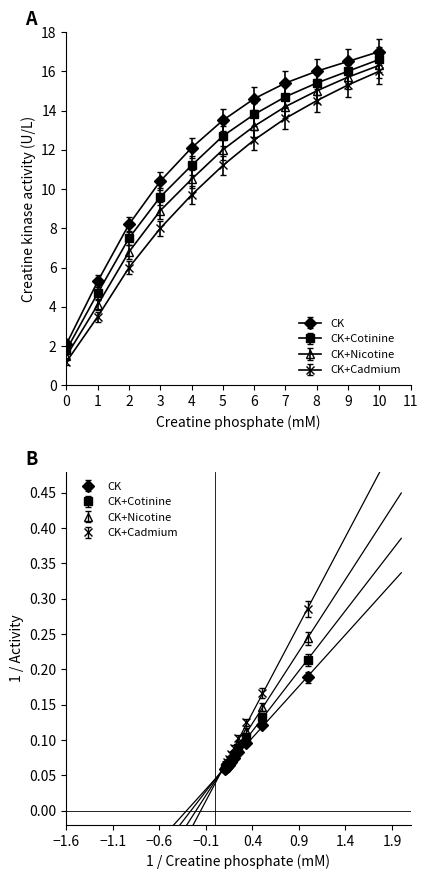

What is the difference between the highest and lowest values at 9?

1.2